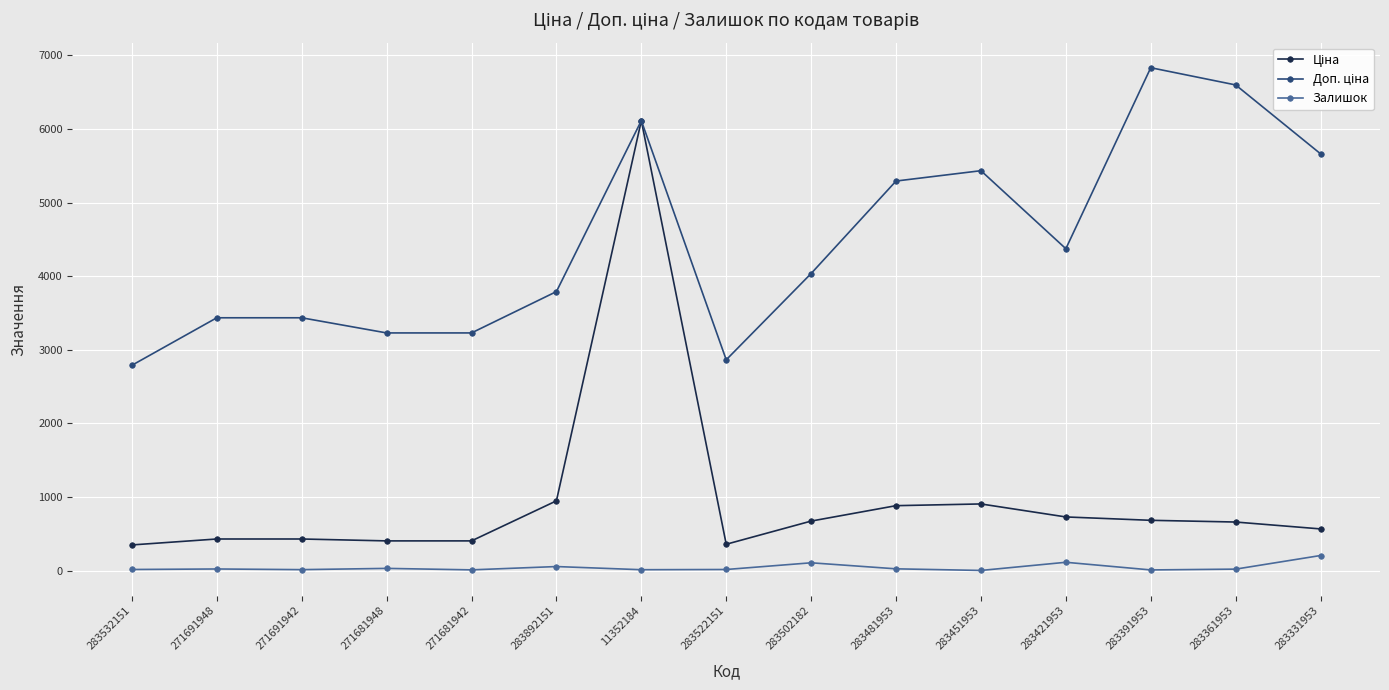

Is it true that Залишок equals 24.0 at 283481953?

True